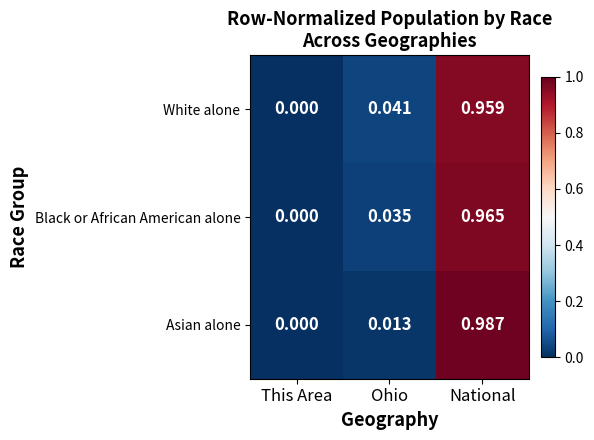

List the series in order of their peak value, lowest first.

White alone, Black or African American alone, Asian alone